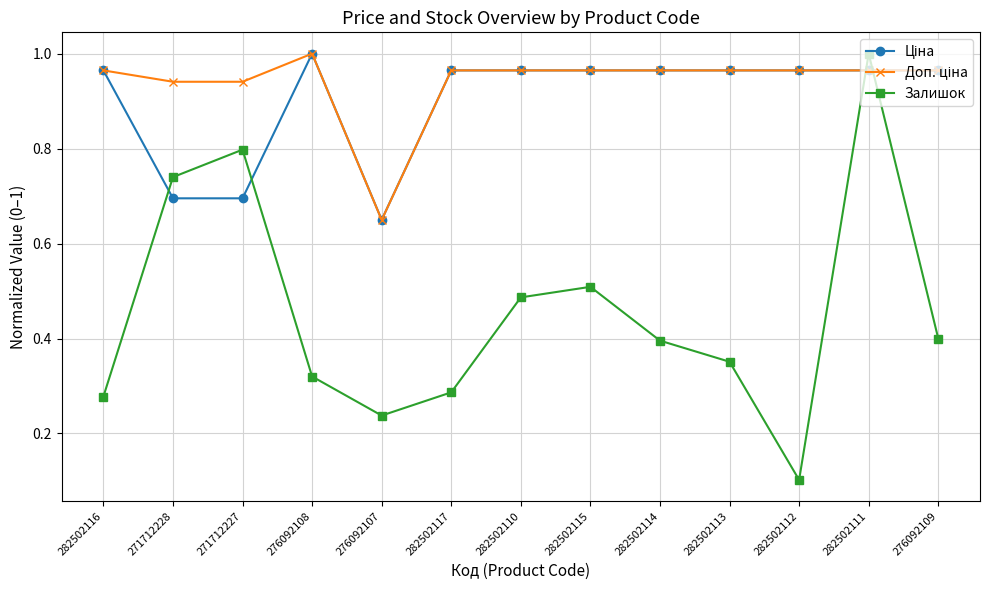

Which series has the widest spread of values?

Залишок